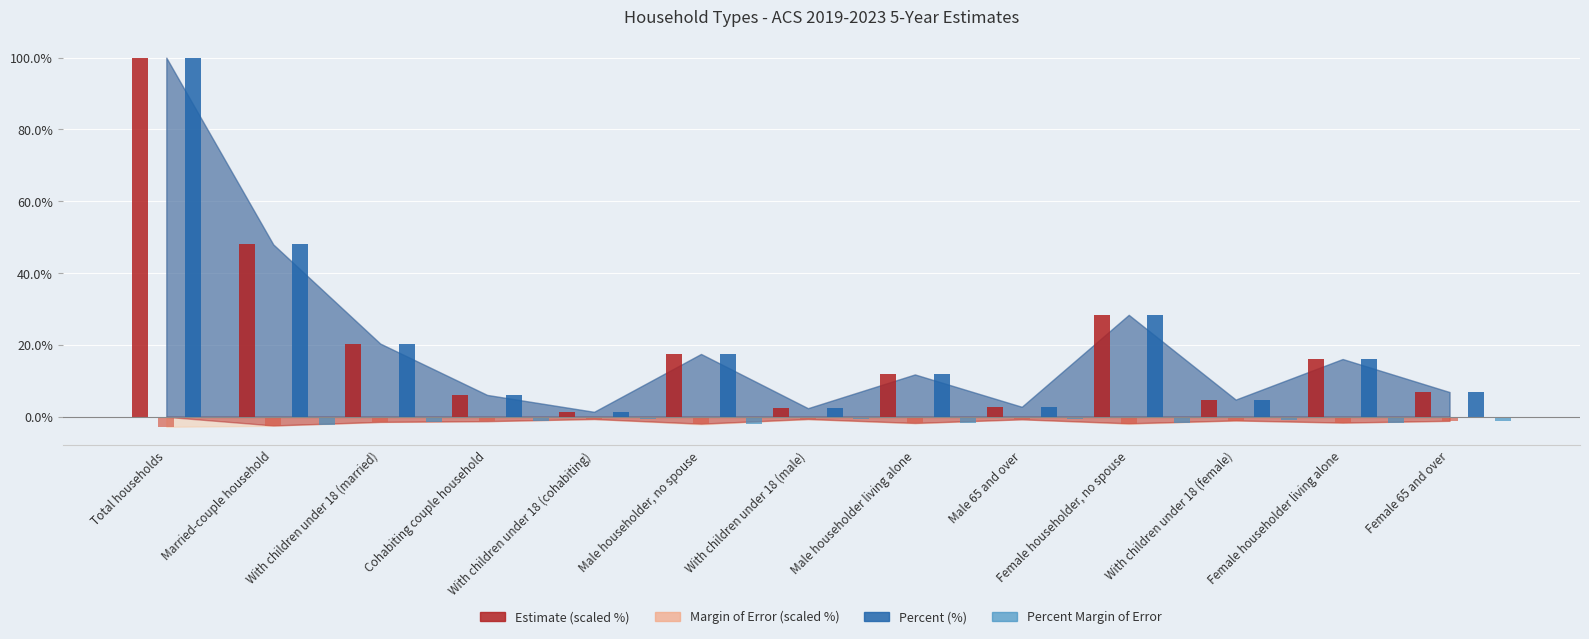

What position from the left is Male 65 and over?

9